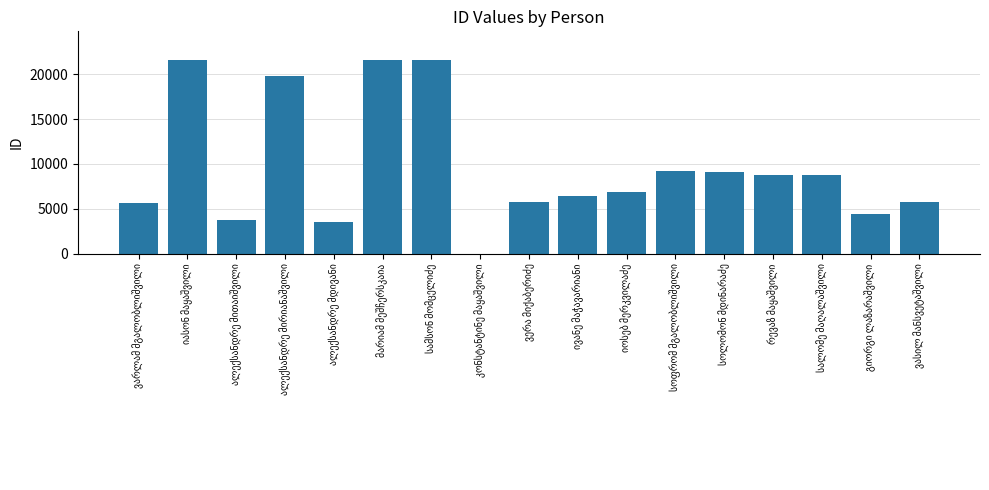

What is the maximum value shown in the chart?

21543